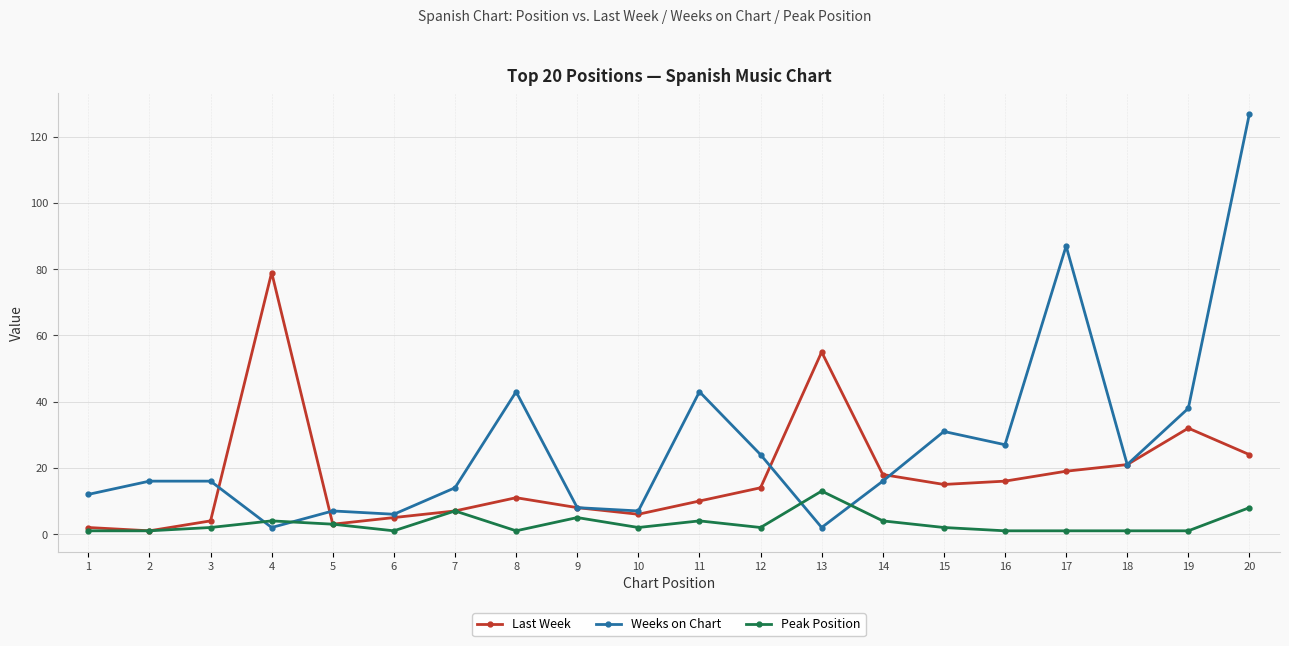

Reading left to right, what are all the values shown in this chart?

Last Week: 2	1	4	79	3	5	7	11	8	6	10	14	55	18	15	16	19	21	32	24
Weeks on Chart: 12	16	16	2	7	6	14	43	8	7	43	24	2	16	31	27	87	21	38	127
Peak Position: 1	1	2	4	3	1	7	1	5	2	4	2	13	4	2	1	1	1	1	8